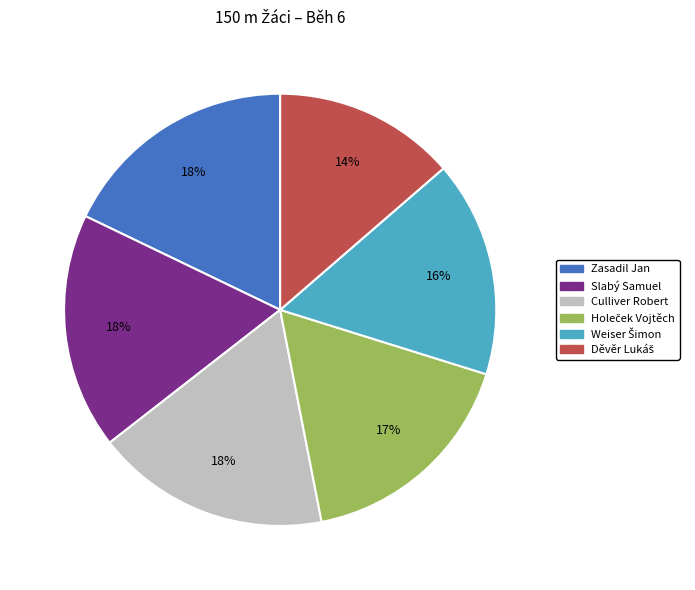

To the nearest percent, what is the average slice percentage?

17%